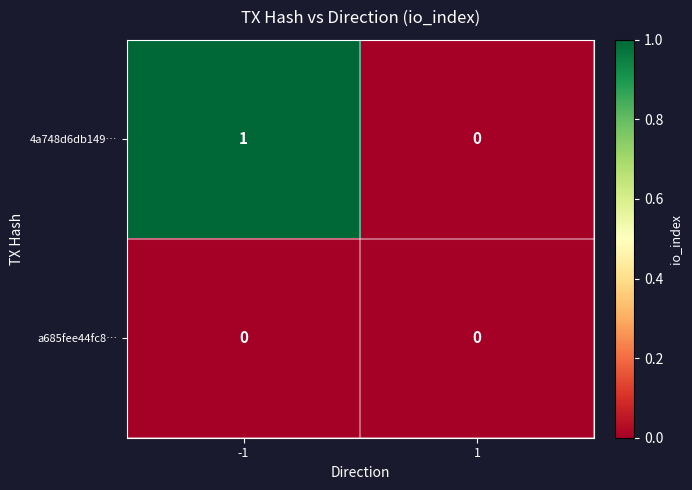

What is the maximum value shown in the chart?

1